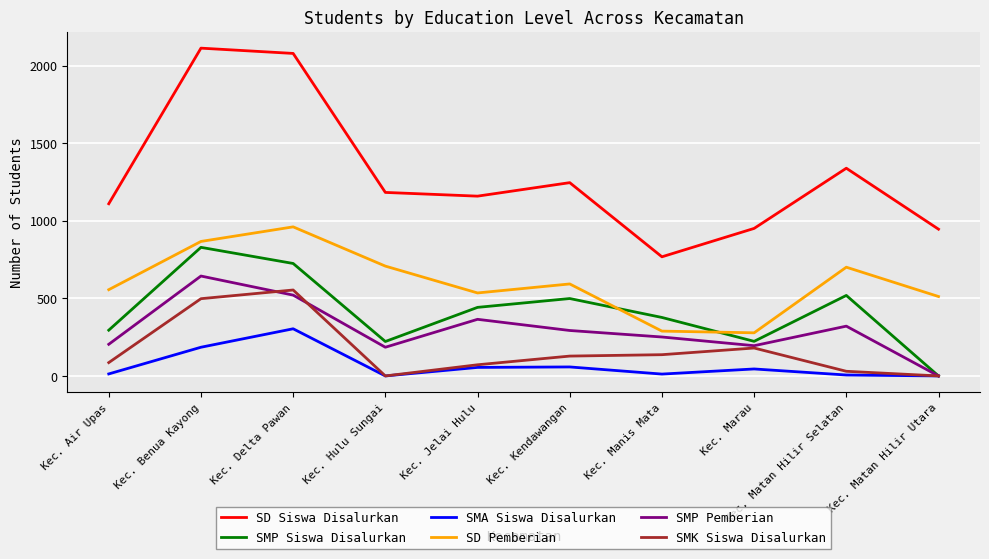

Does the chart have visible grid lines?

Yes